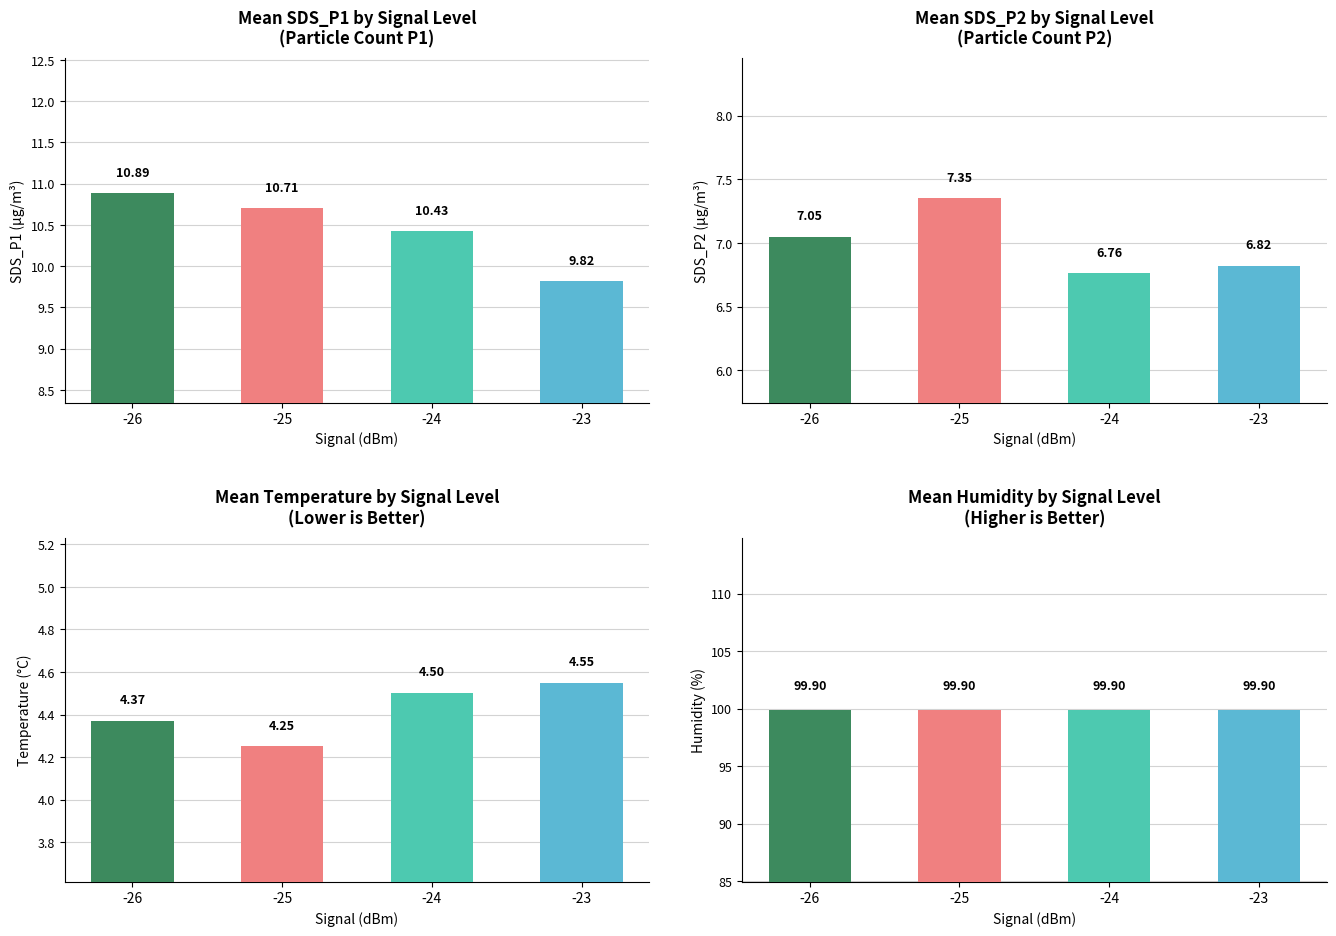

Are the bars grouped side by side (vs. stacked)?

Yes